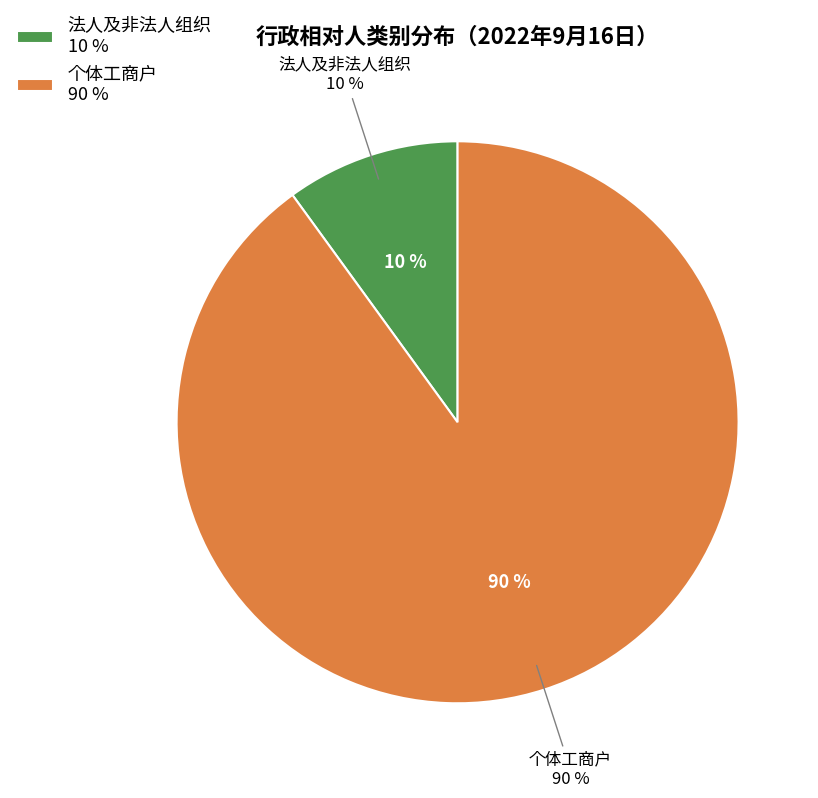

The 法人及非法人组织 slice represents 10% of the pie. True or false?

True